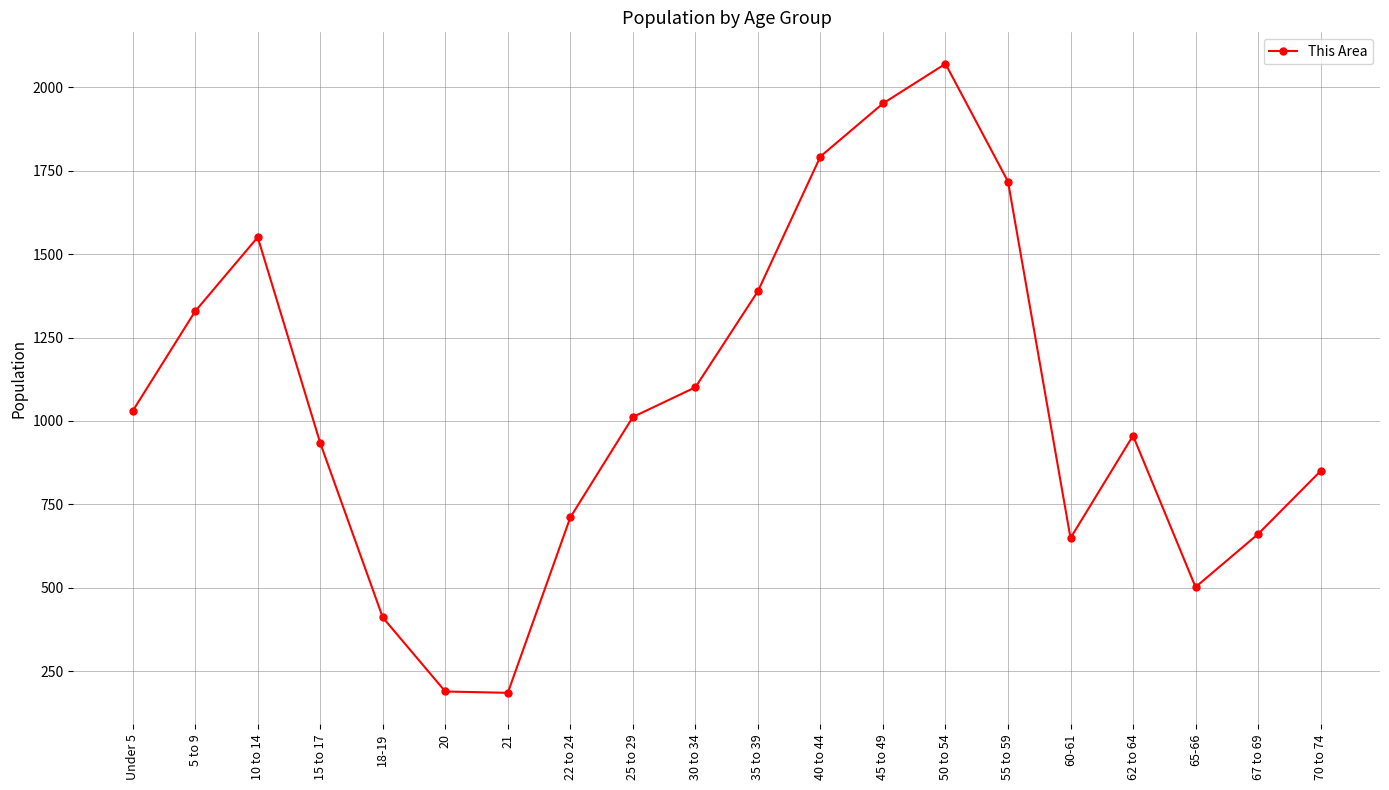

How many interior local peaks (higher than both neighbors) does the data have?

3